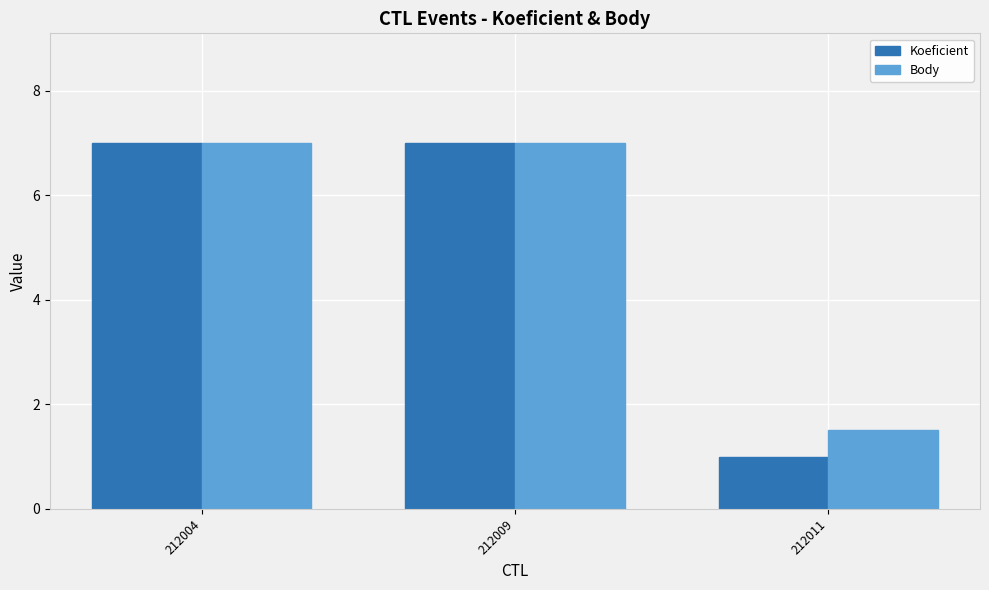

Reading left to right, transcribe all the data shown in this chart.

Koeficient: 7.0	7.0	1.0
Body: 7.0	7.0	1.5